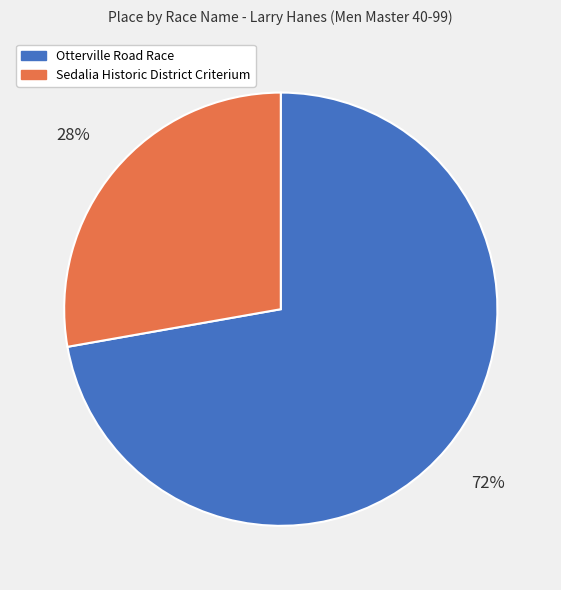

What percentage is the Otterville Road Race slice, to the nearest percent?

72%